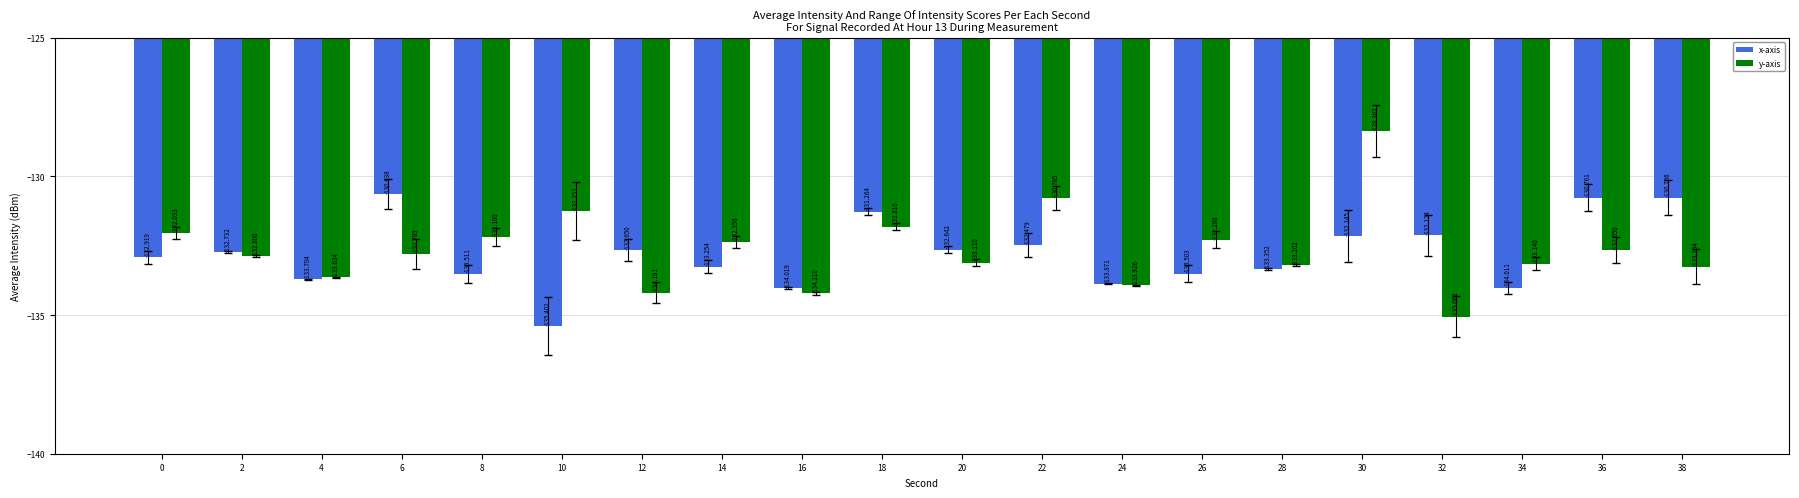

At how many categories does at least one series exceed -129?

1